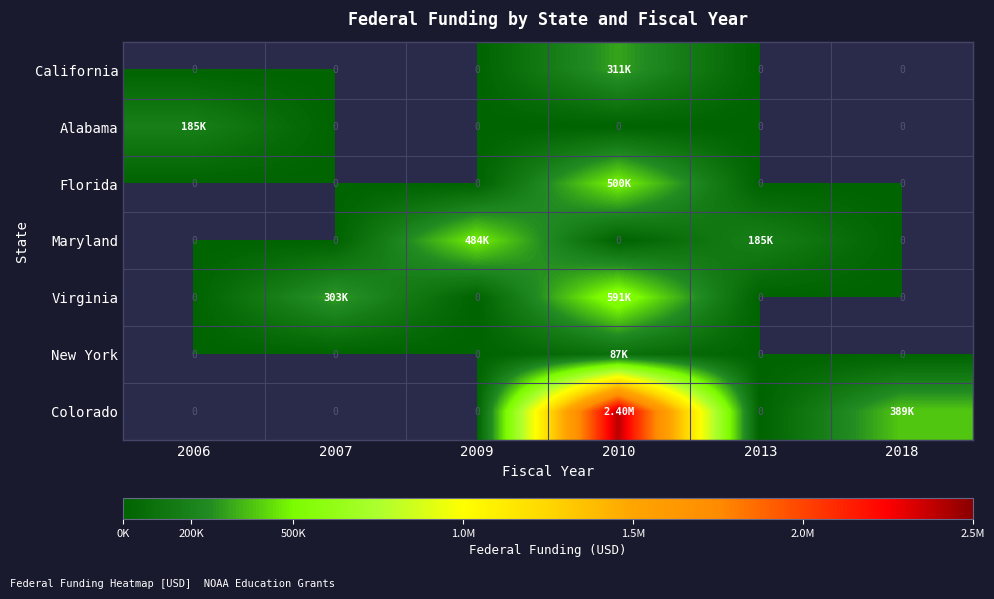

What is the total value across all series at 2018?

389427